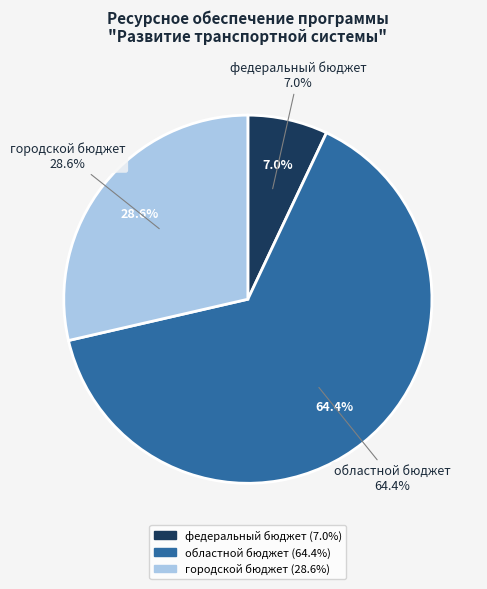

Is it true that областной бюджет is 54% of the pie?

False